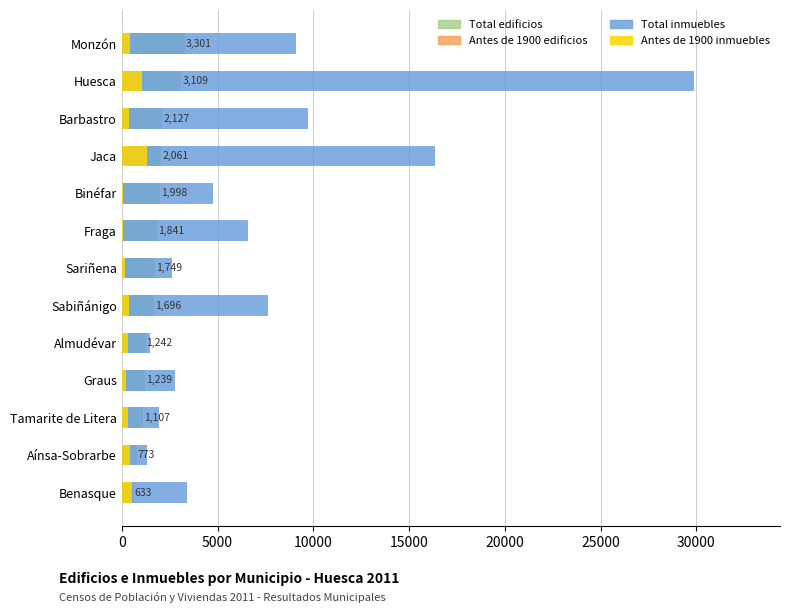

What is the minimum value shown in the chart?

33